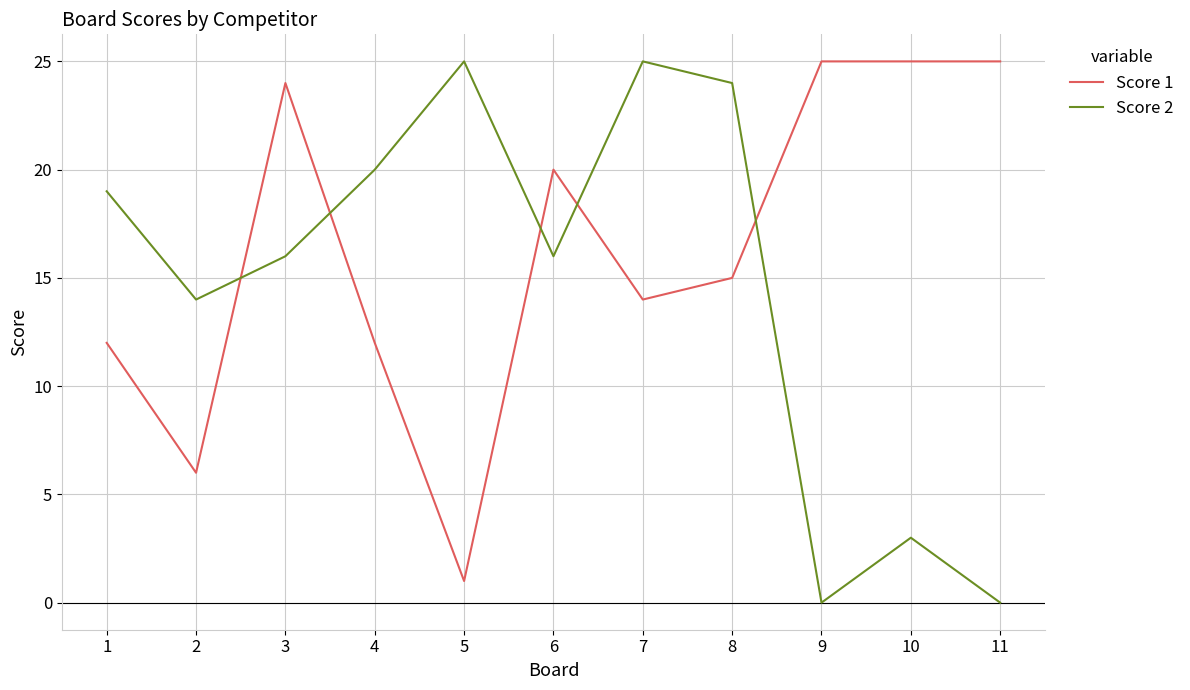

Which series has the largest range (max minus min)?

Score 2